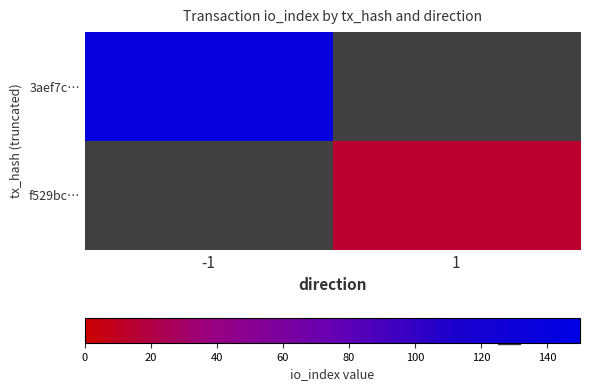

The 3aef7c… series shows 137.0 at -1. True or false?

True